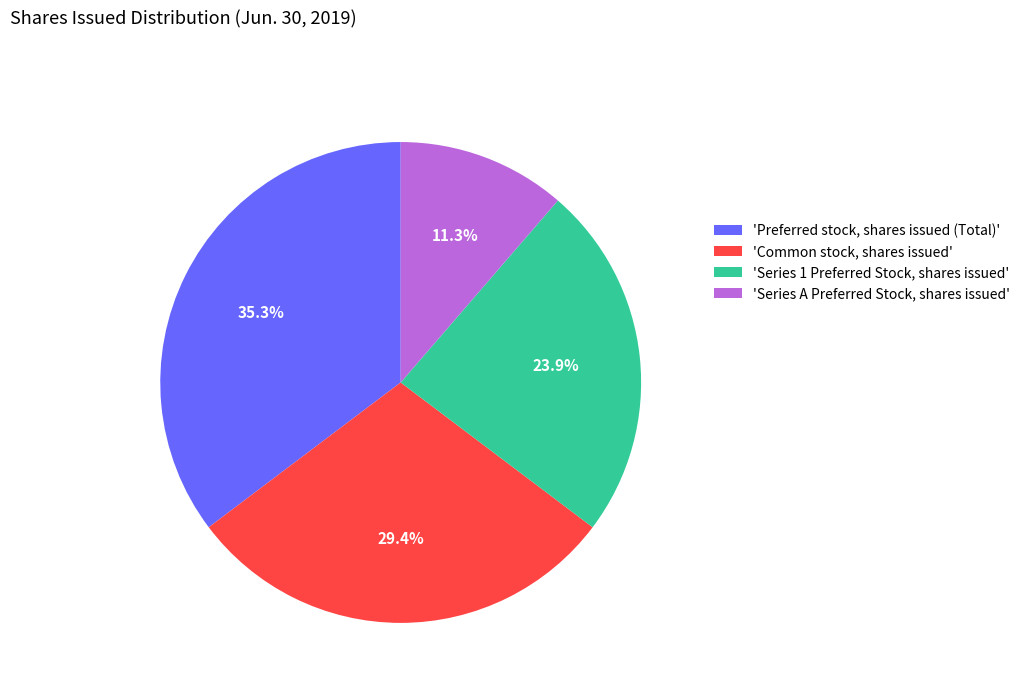

Approximately how many times larger is the value at 'Common stock, shares issued' compared to 'Series A Preferred Stock, shares issued'?

2.6